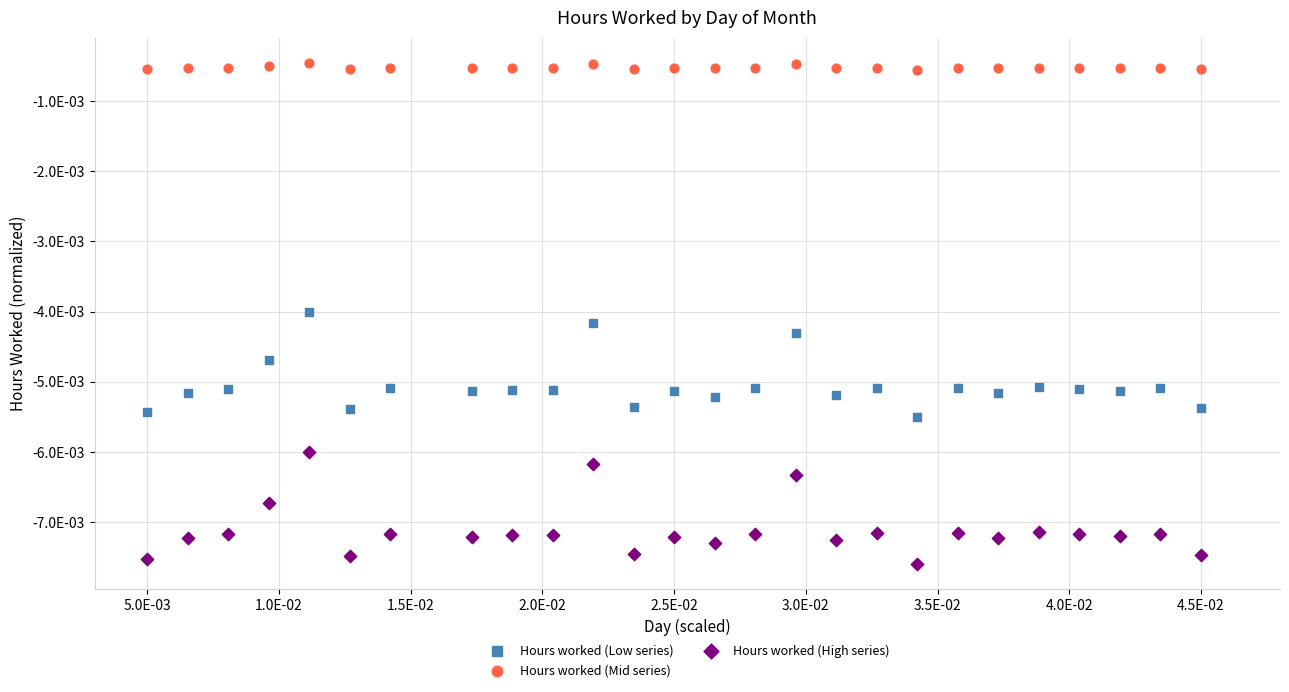

Which series has the widest spread of Y values?

Hours worked (High series)